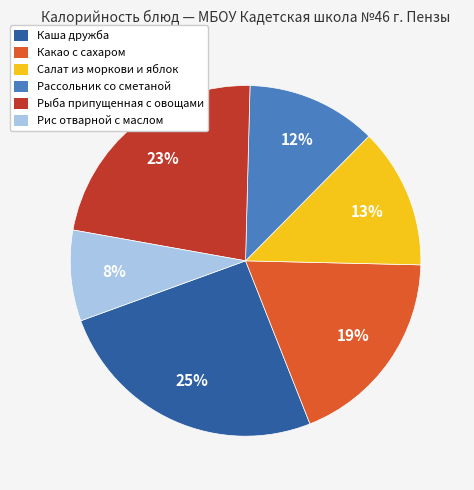

Which slice is the smallest?

Рис отварной с маслом